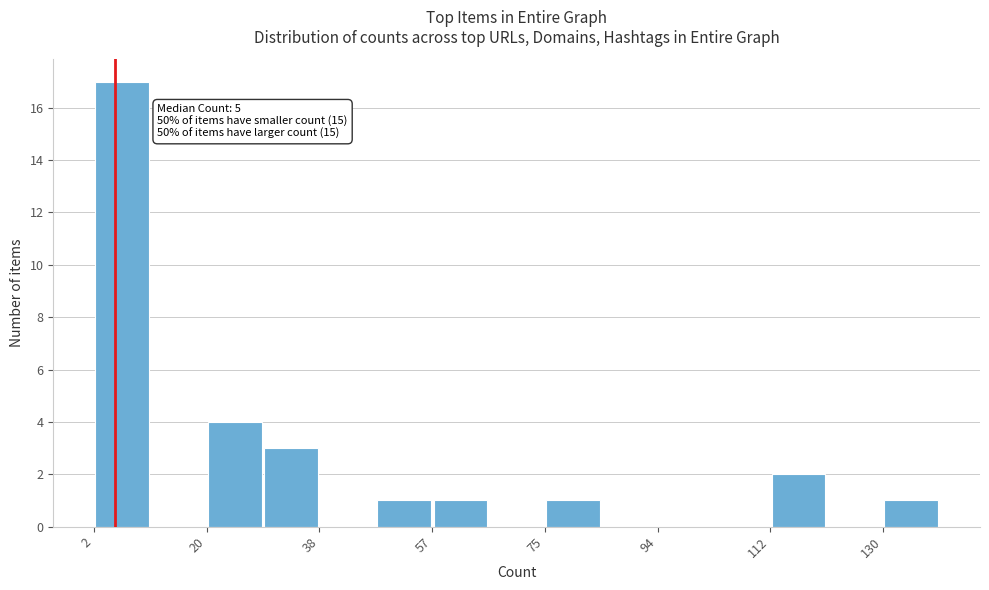

Over which range of the x-axis is the bar tallest?

2.0 to 11.2